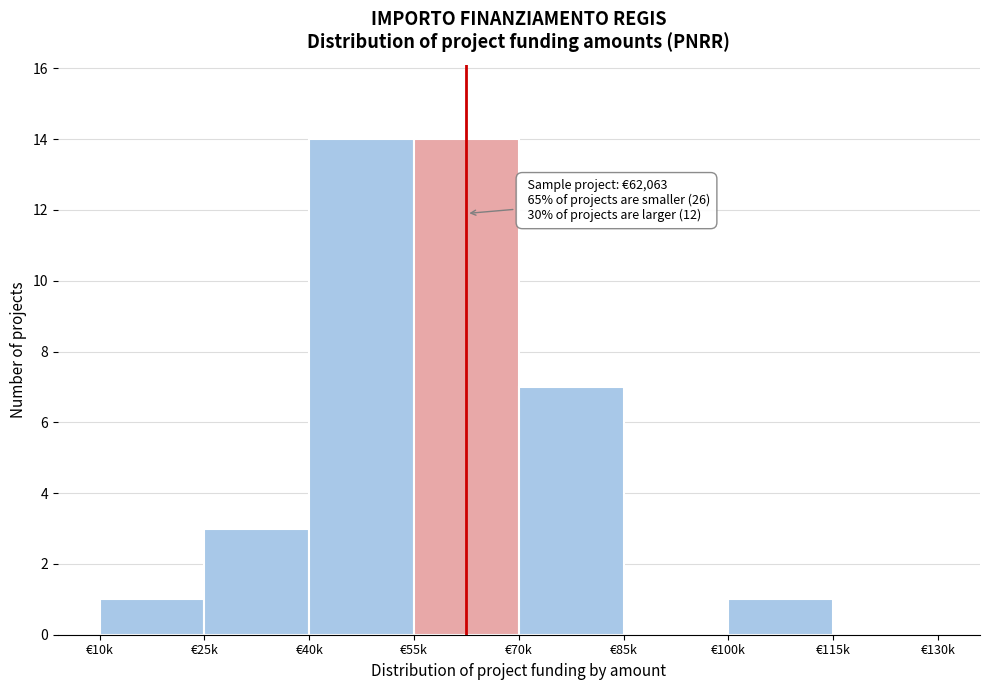

Reading left to right, transcribe all the data shown in this chart.

€10k=1	€25k=3	€40k=14	€55k=14	€70k=7	€85k=0	€100k=1	€115k=0